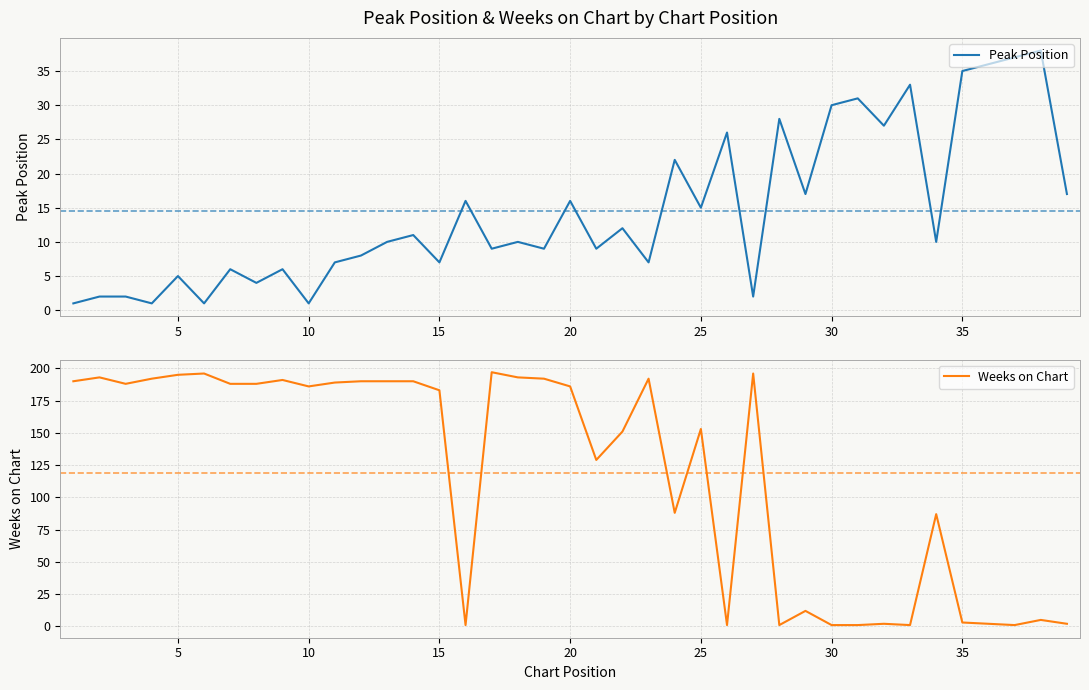

How many interior local valleys does the Peak Position series have?

14